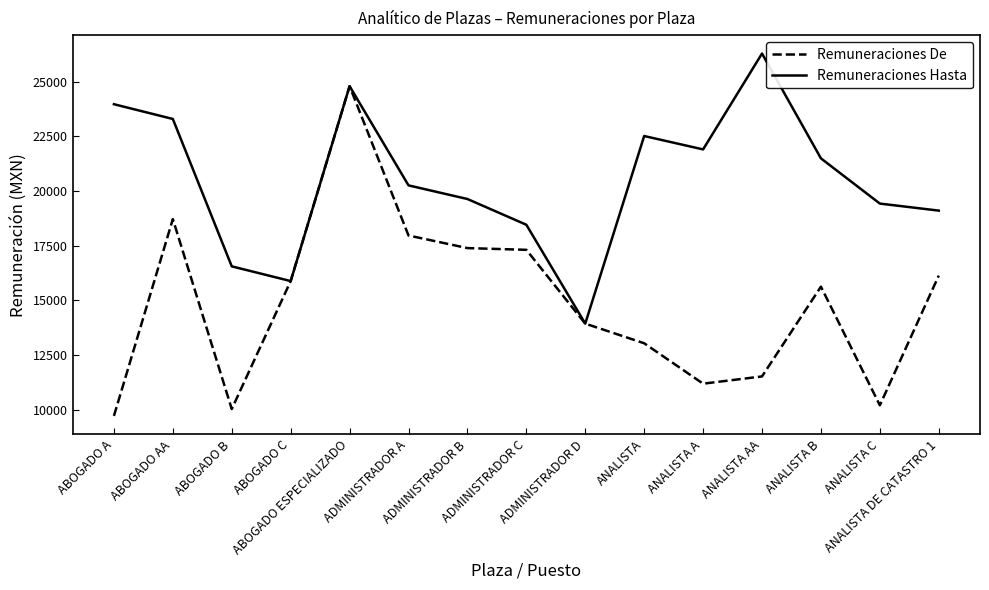

Which series has the largest total across all categories?

Remuneraciones Hasta